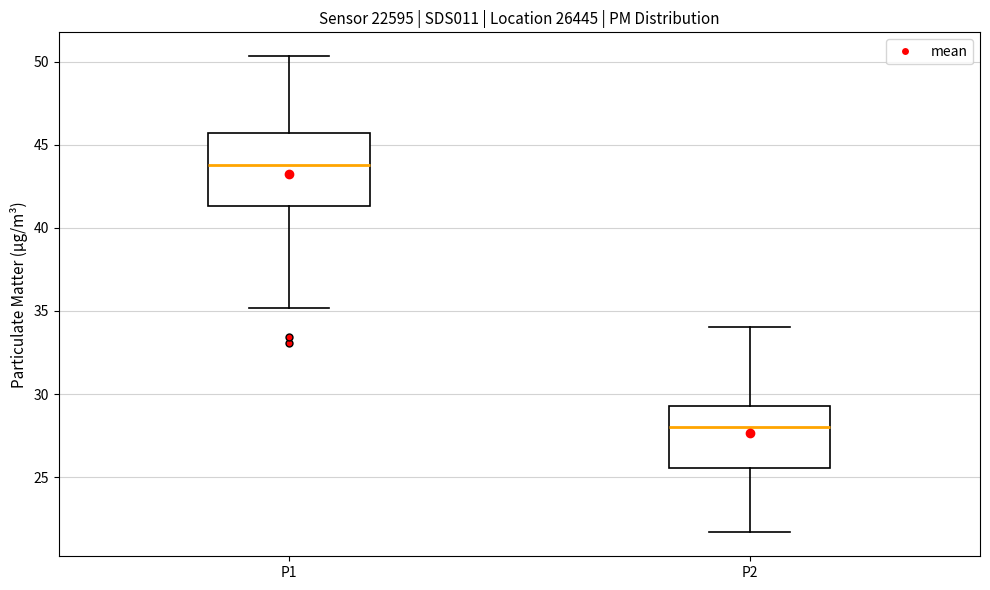

Which box's median line is the highest?

P1